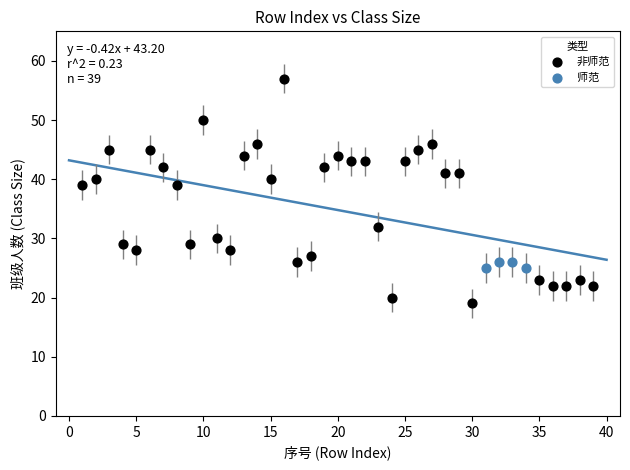

Which series reaches the maximum Y coordinate?

非师范